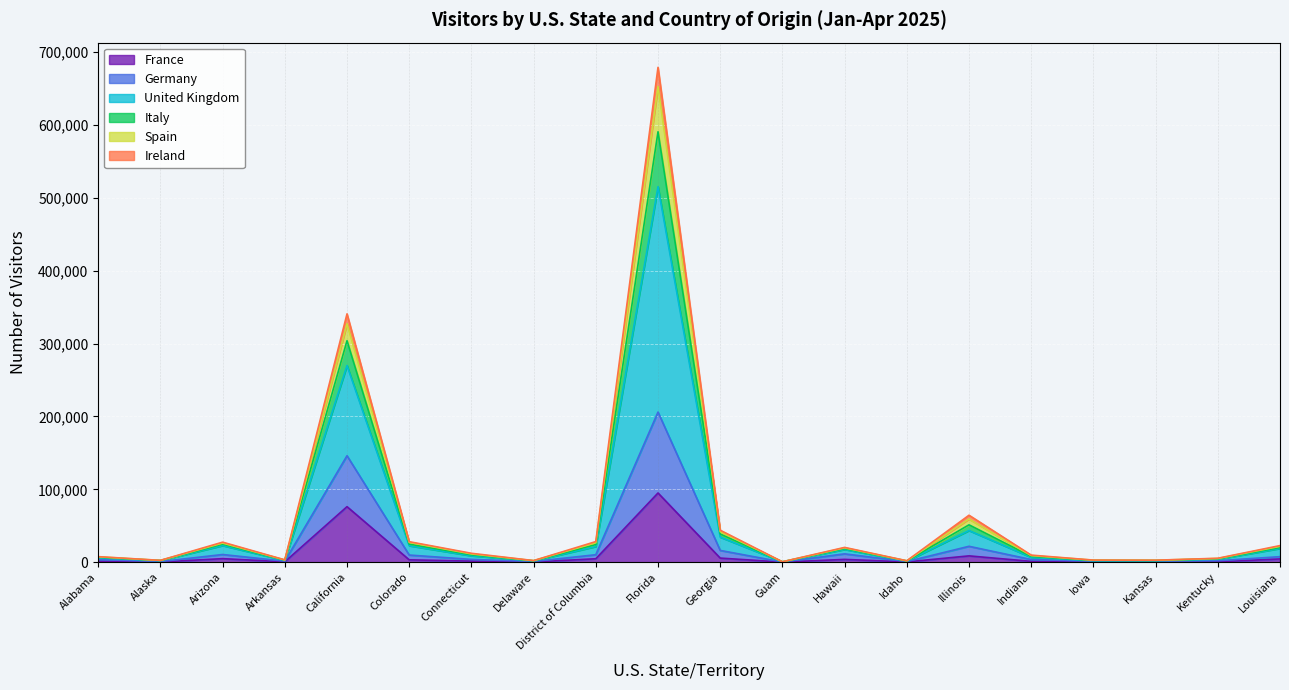

Which category has the highest value across all series?

Florida